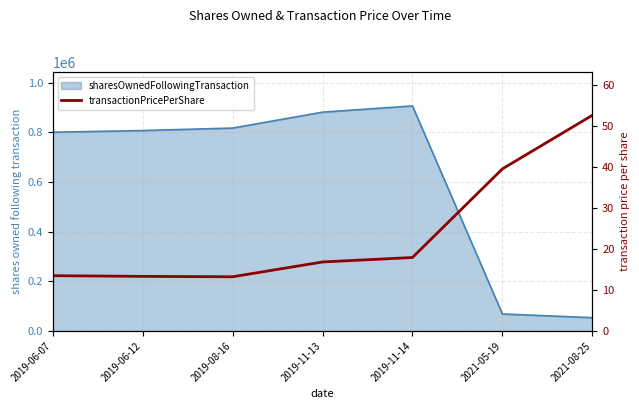

What is the difference between the maximum and minimum values?

39.4